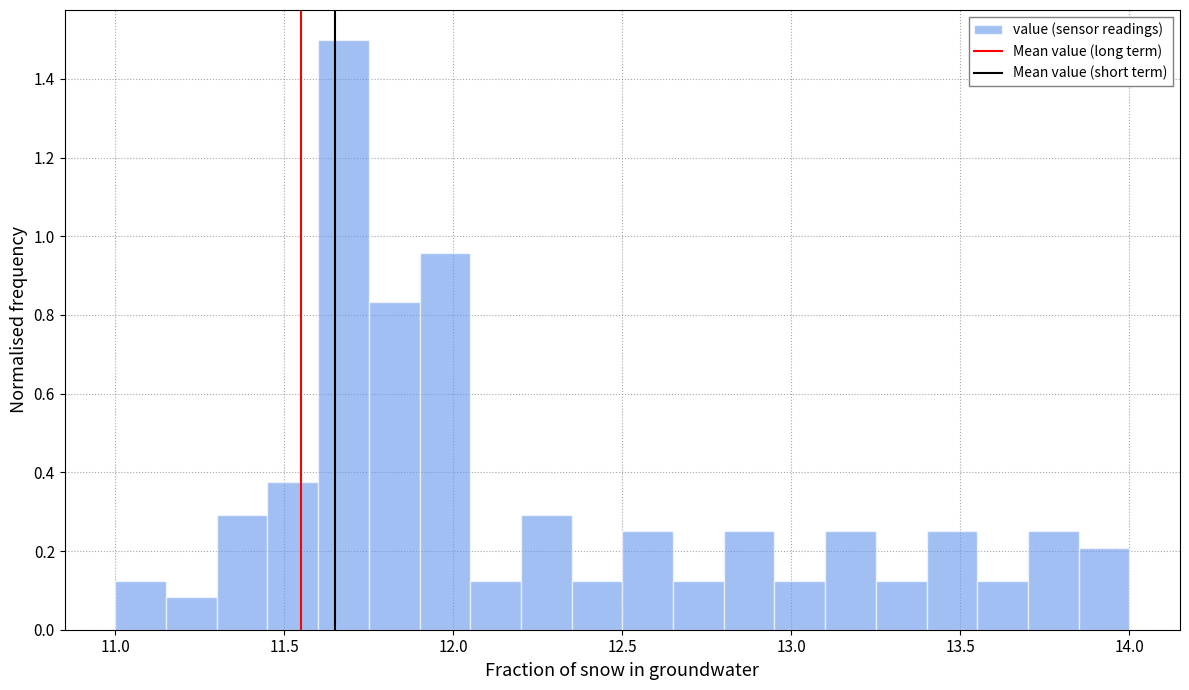

Read against the x-axis, roughly where is the centre of the tallest bar?

11.70